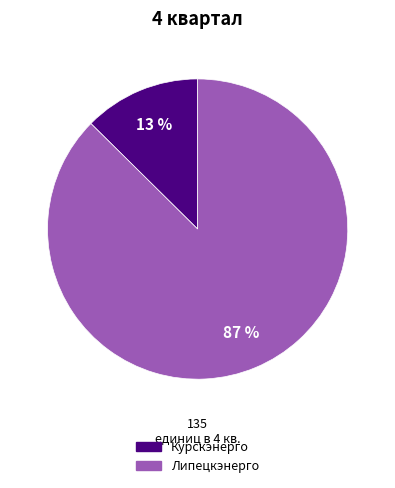

To the nearest percent, what is the average slice percentage?

50%